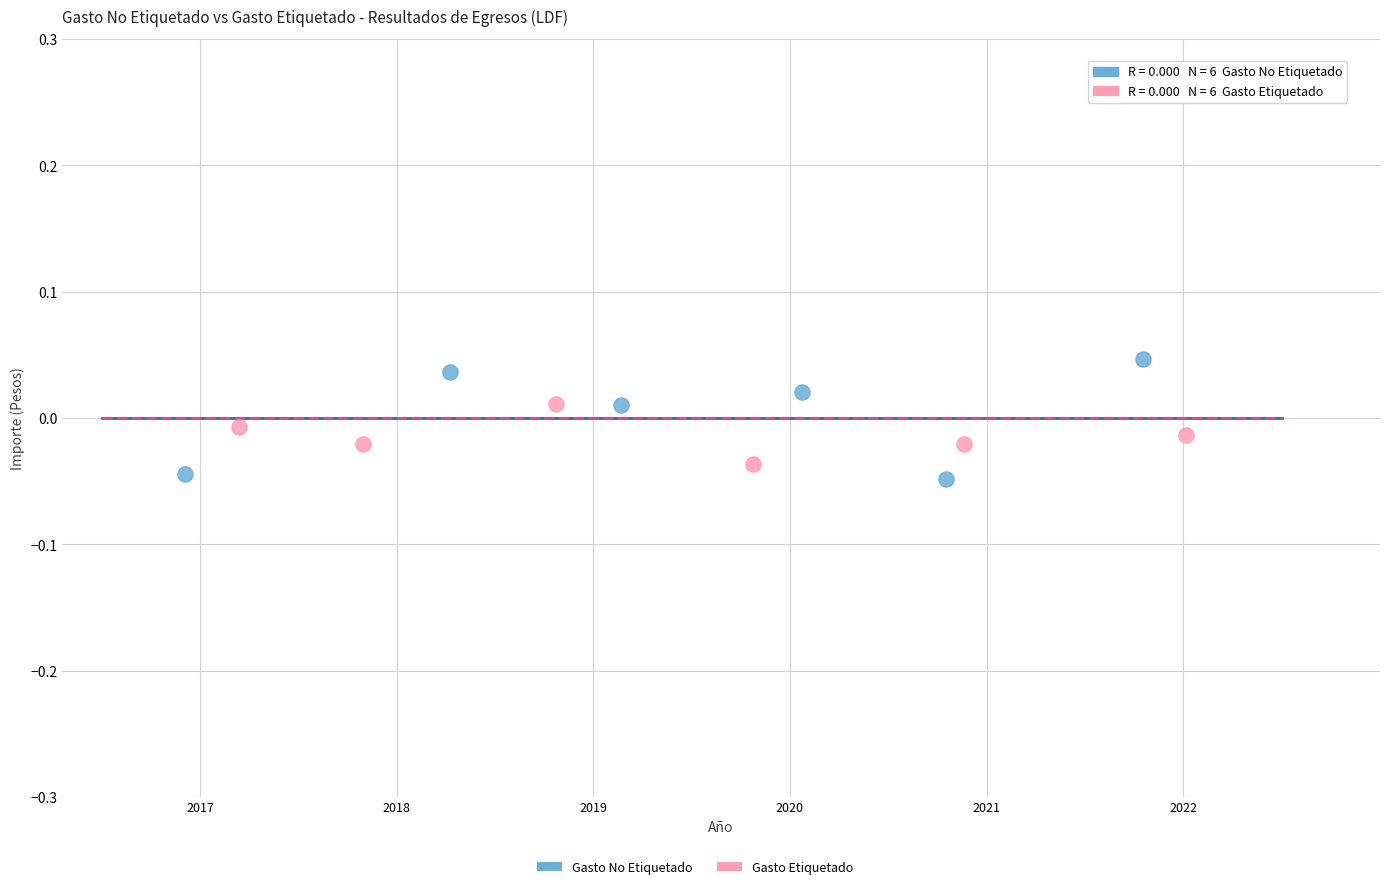

Which series reaches the minimum Y coordinate?

Gasto No Etiquetado